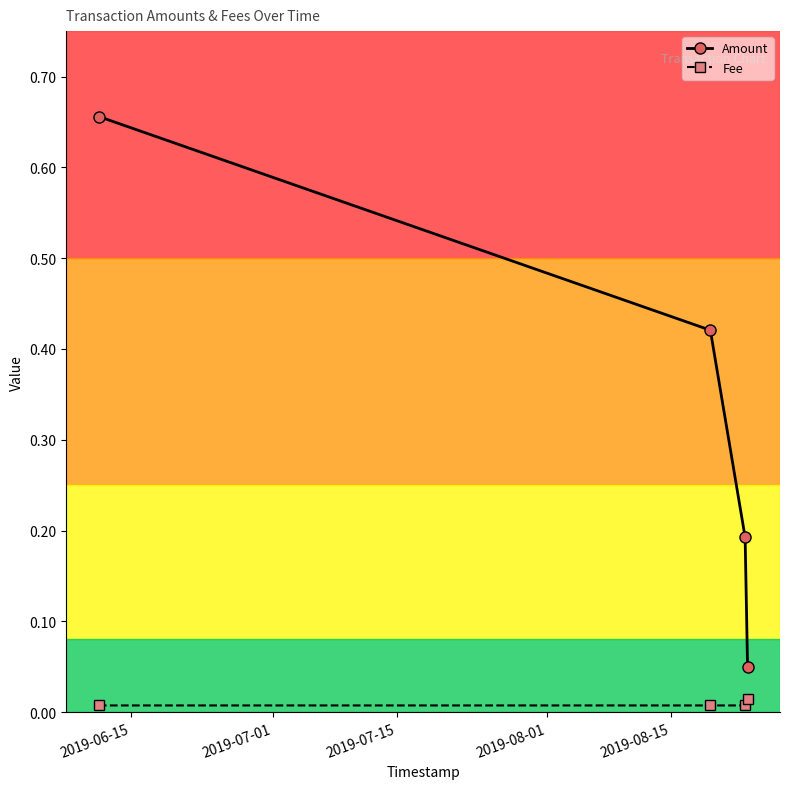

List the series in order of their overall mean, lowest first.

Fee, Amount